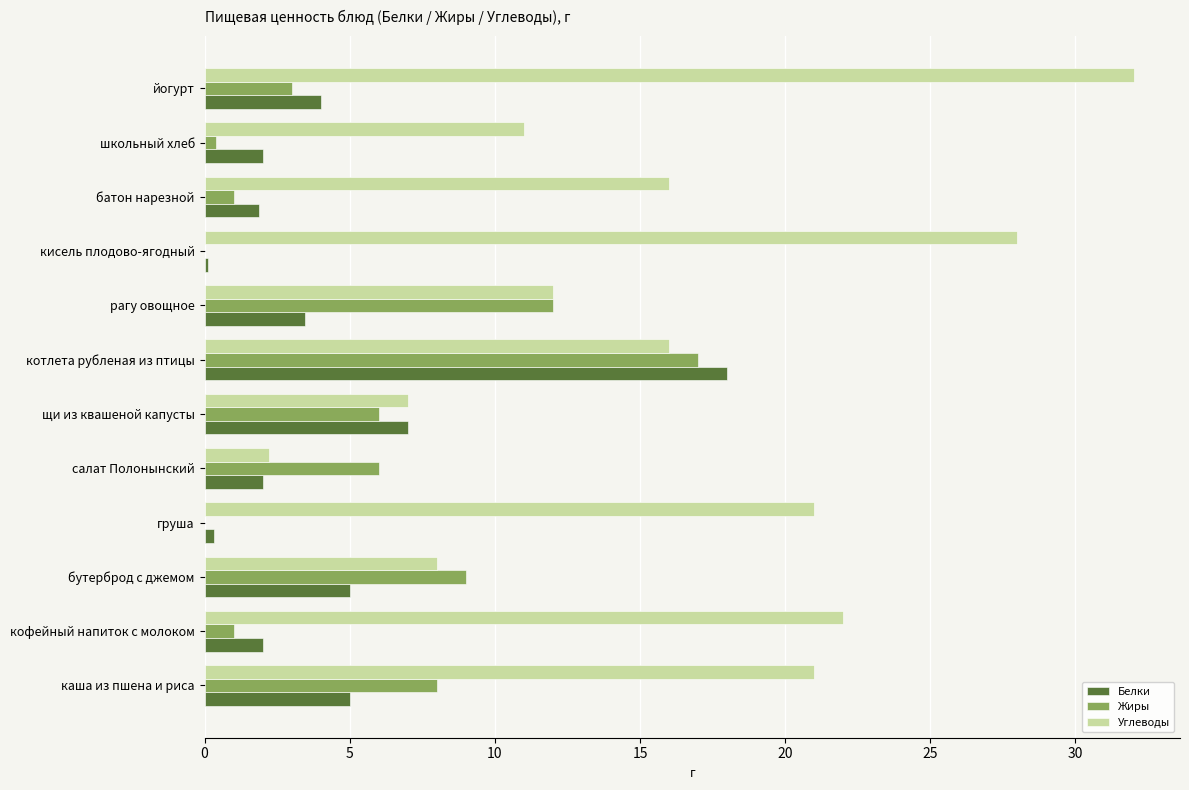

At which category is the sum across all series the highest?

котлета рубленая из птицы